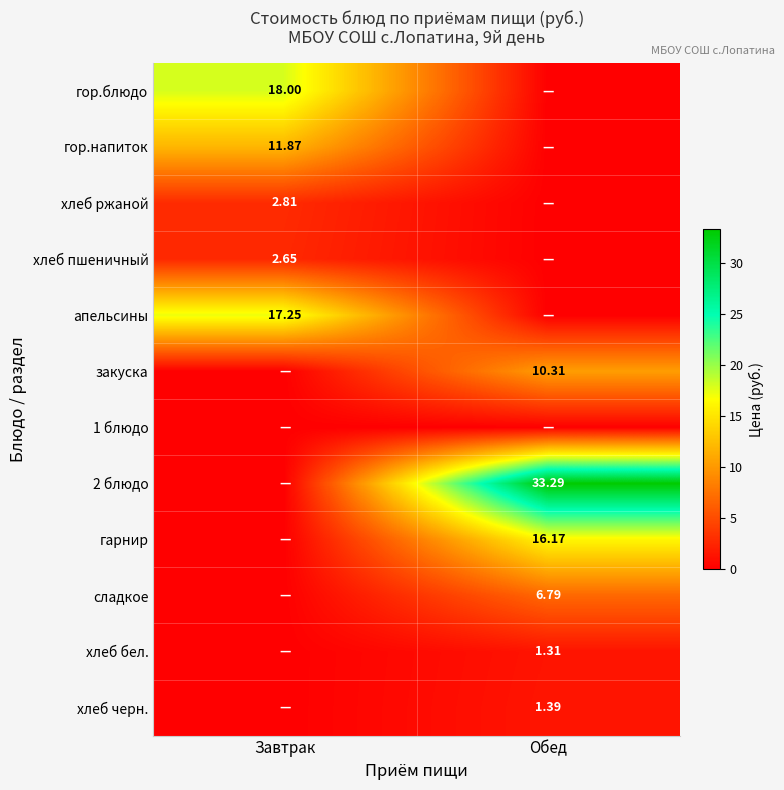

Is the value of закуска at Завтрак greater than the value of хлеб пшеничный at Завтрак?

No